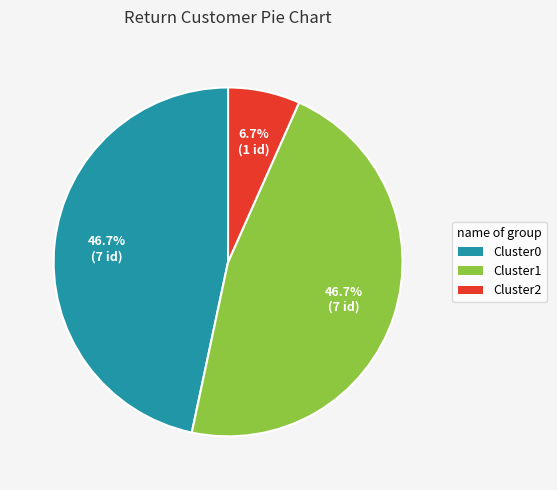

What percentage do Cluster1 and Cluster0 together represent?

93.3%